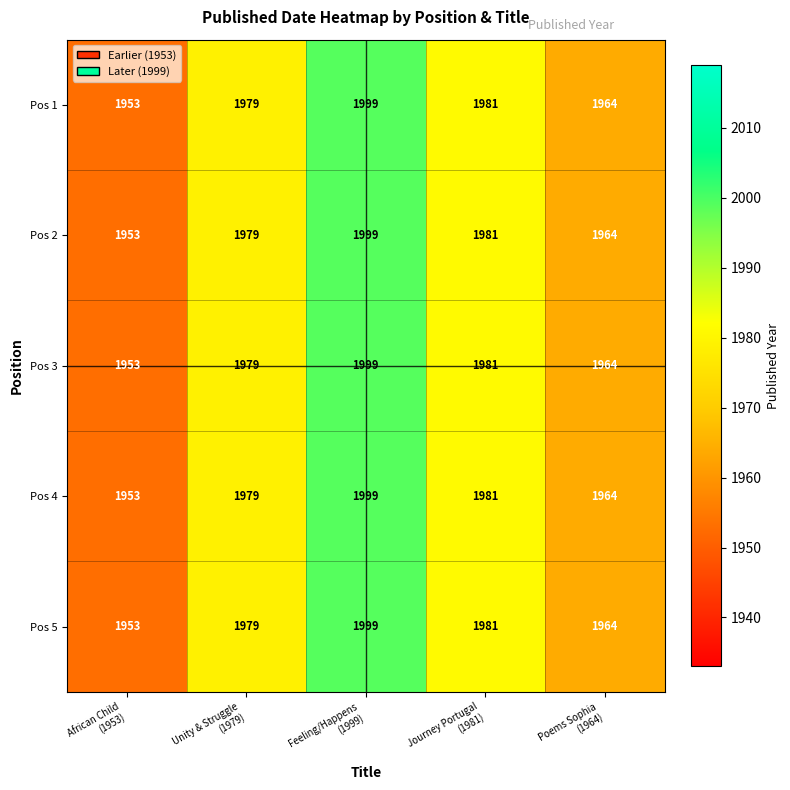

What is the average value of the Pos 1 series?

1975